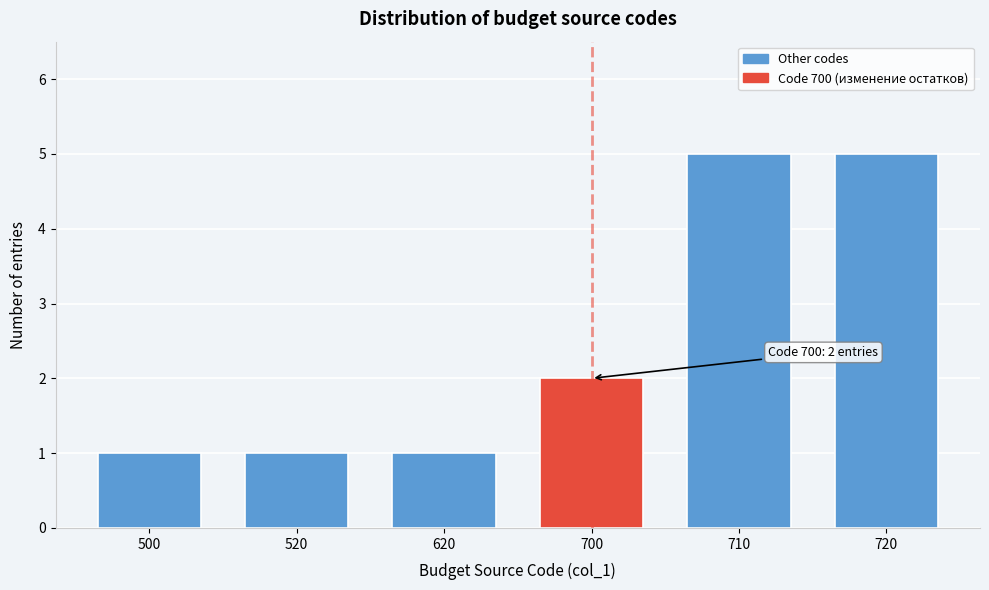

Reading left to right, list all the values displayed in this chart.

1	1	1	2	5	5